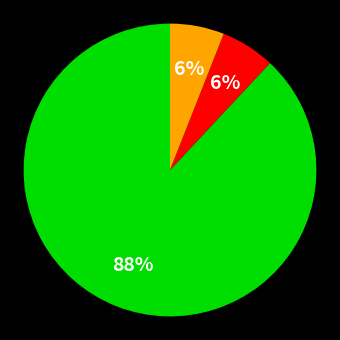

Is there any slice that represents more than half of the pie?

Yes